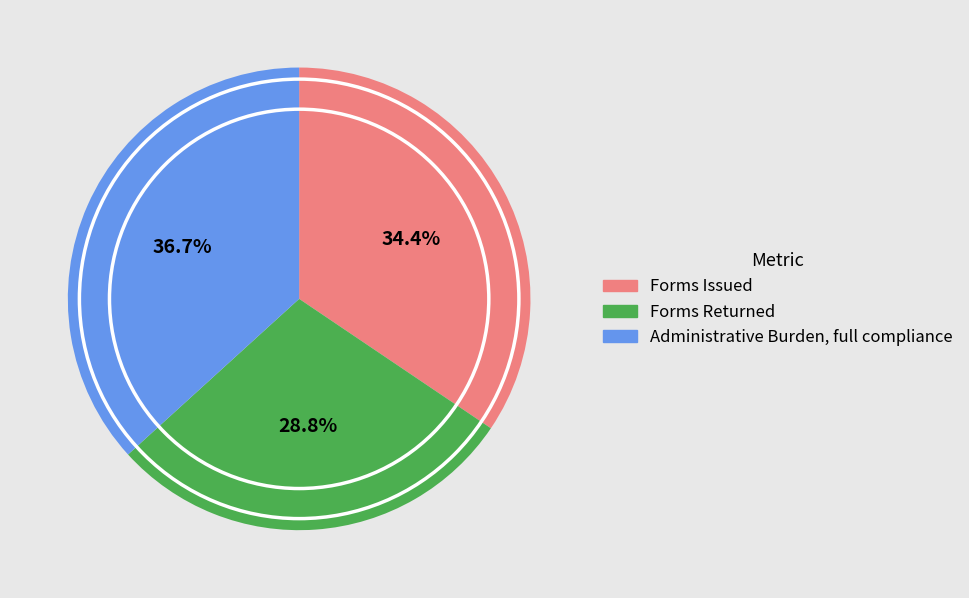

Does any single category account for the majority?

No